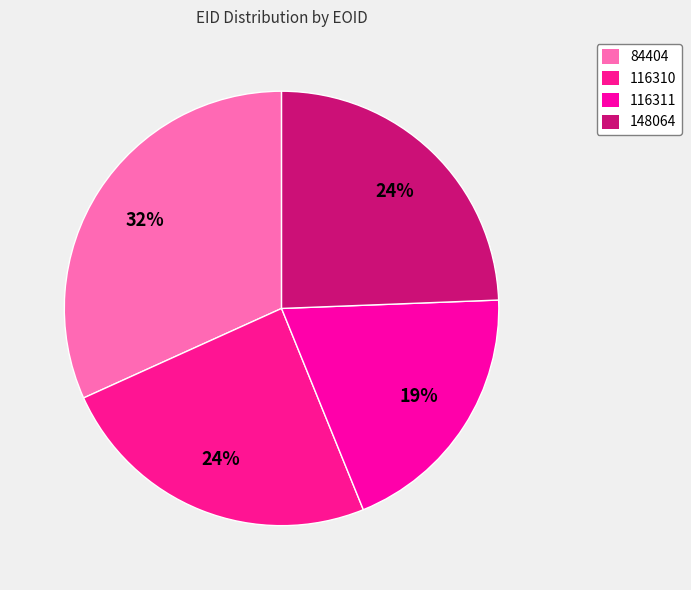

Rank the categories by value from lowest to highest.

116311, 148064, 116310, 84404